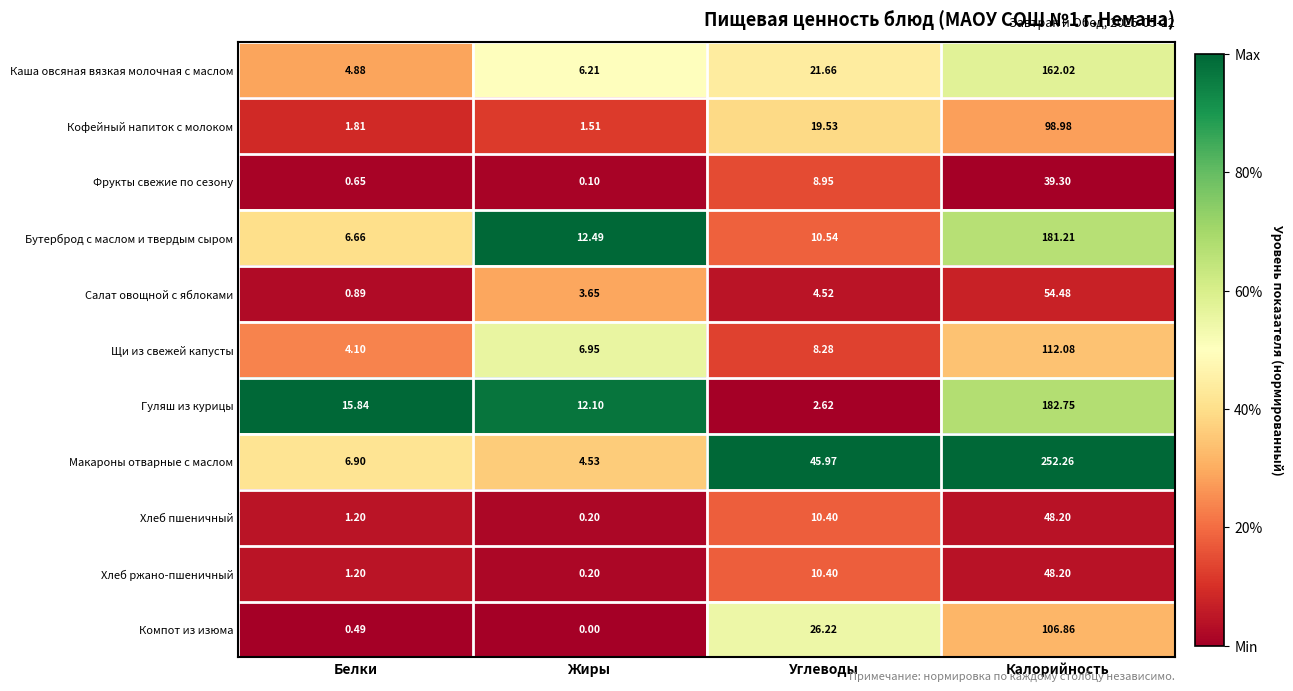

Rank the categories by Салат овощной с яблоками value from lowest to highest.

Белки, Жиры, Углеводы, Калорийность